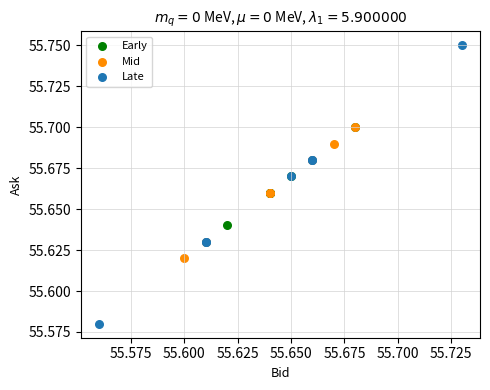

What are all the series names shown in the legend?

Early, Mid, Late